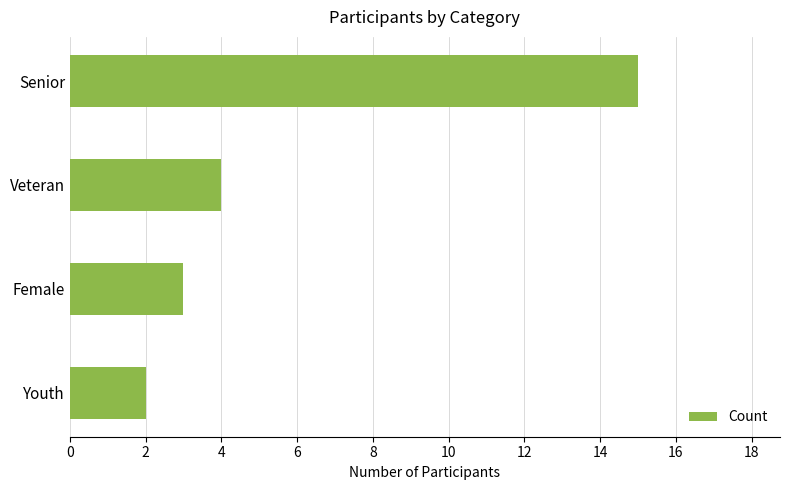

What is the greatest value displayed?

15